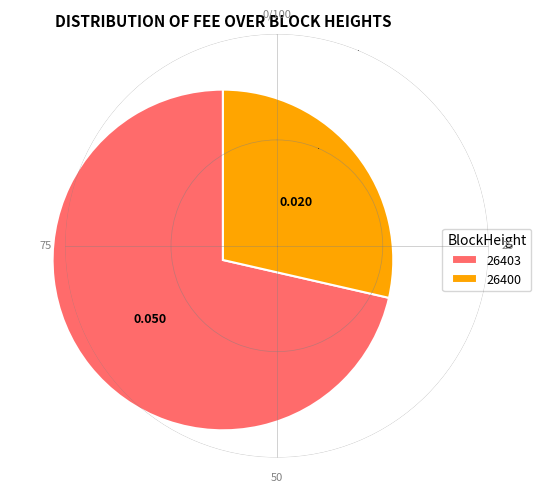

Rank the categories by value from lowest to highest.

26400, 26403